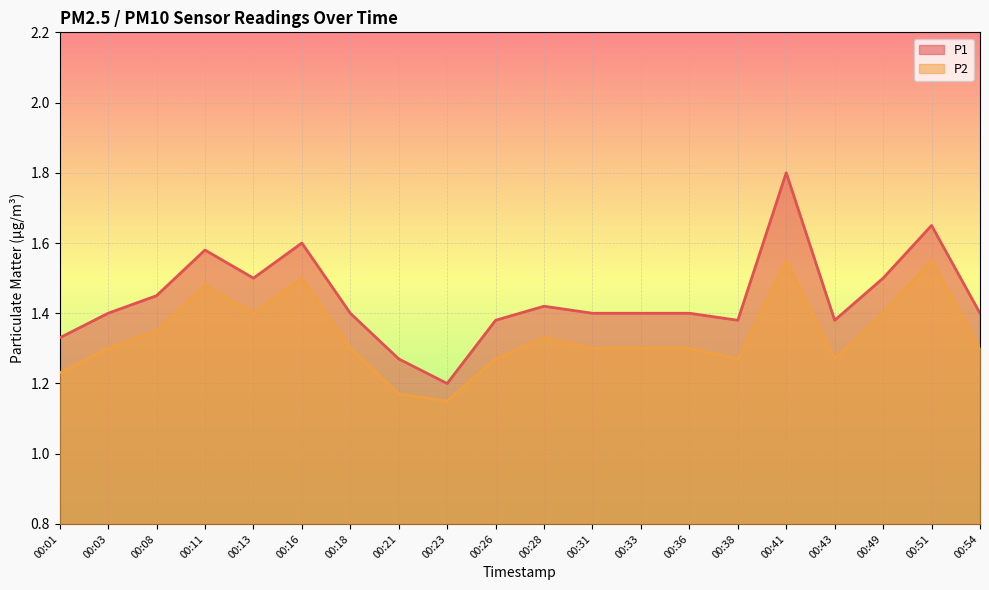

Reading left to right, extract all data points from this chart.

P1: 1.3	1.4	1.4	1.6	1.5	1.6	1.4	1.3	1.2	1.4	1.4	1.4	1.4	1.4	1.4	1.8	1.4	1.5	1.6	1.4
P2: 1.2	1.3	1.4	1.5	1.4	1.5	1.3	1.2	1.1	1.3	1.3	1.3	1.3	1.3	1.3	1.6	1.3	1.4	1.6	1.3